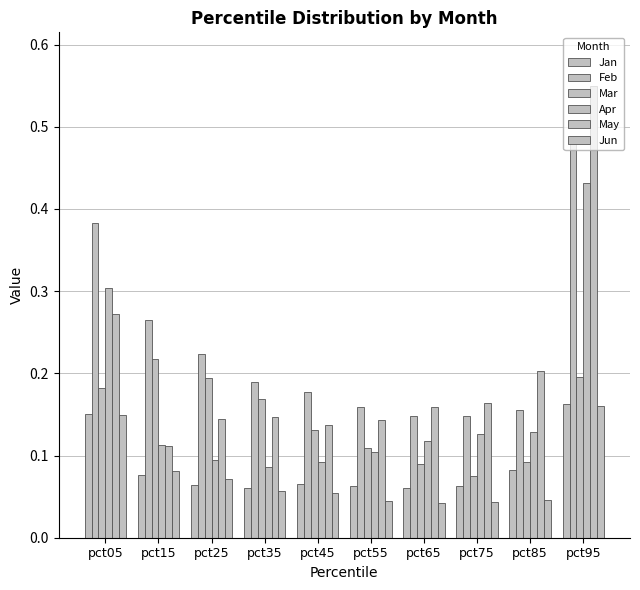

How many groups of bars are there?

10